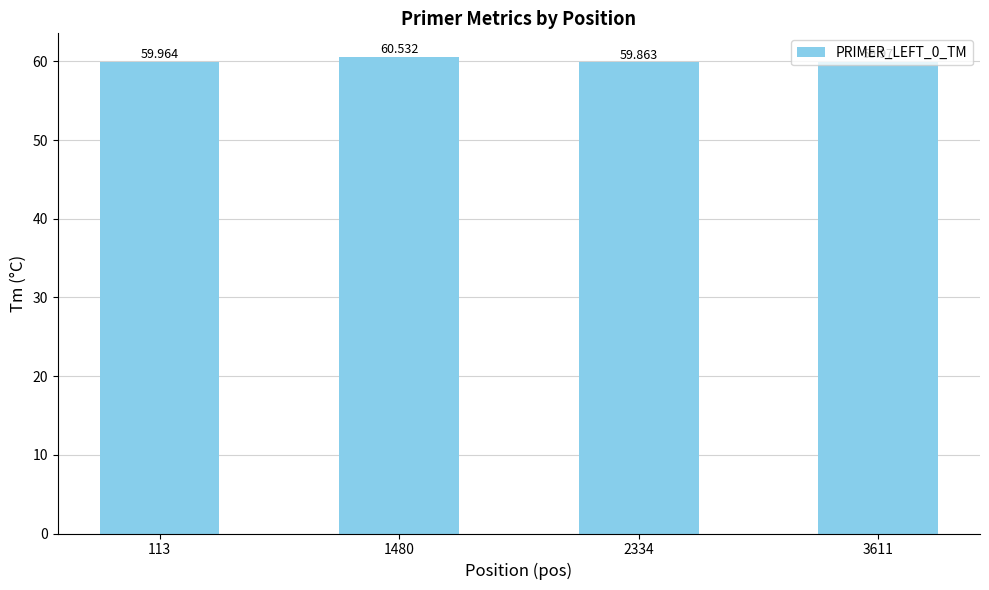

How many series are shown in this chart?

1